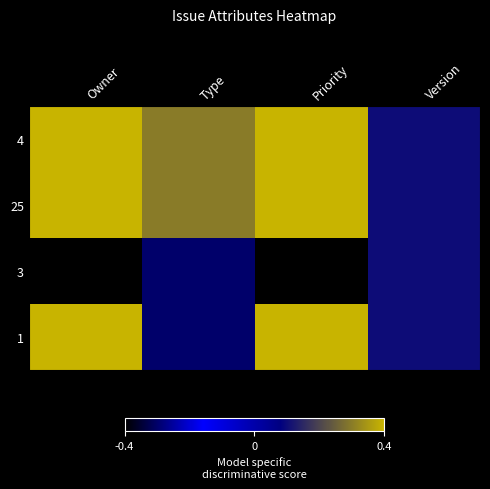

At which category does the chart reach its peak across all series?

Owner